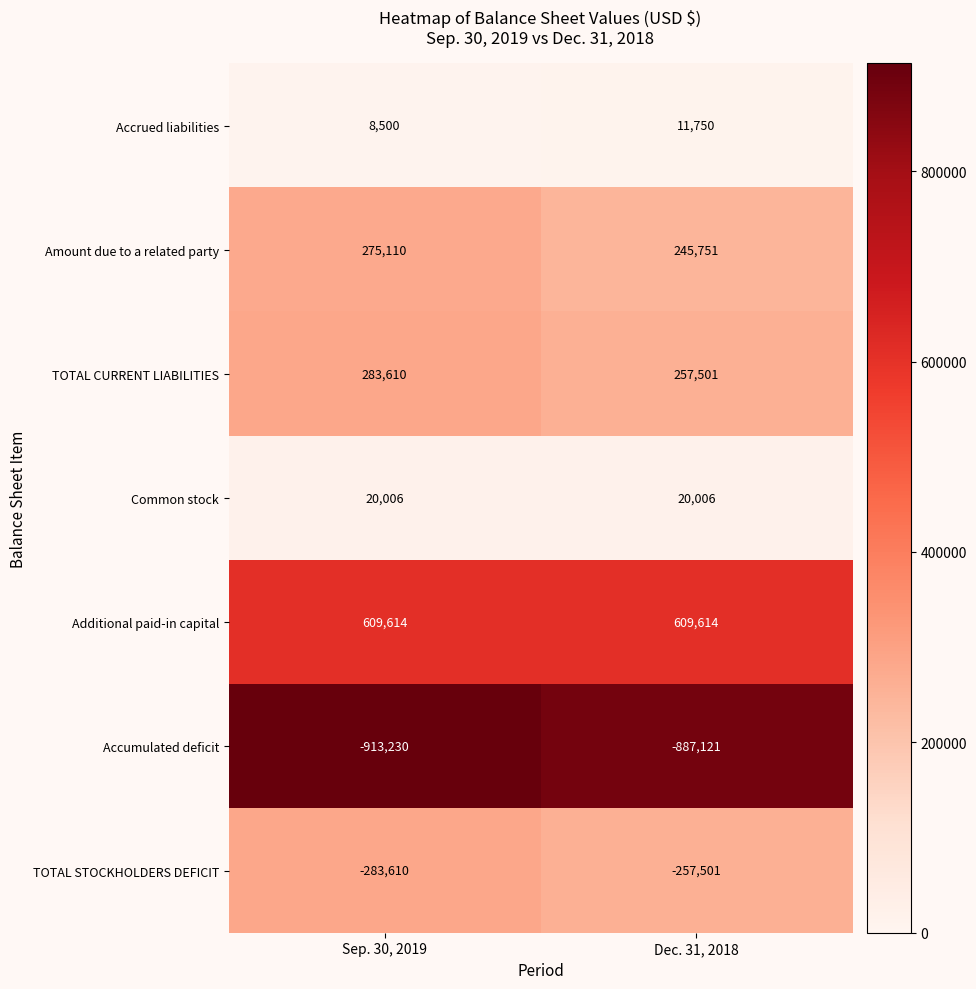

Reading left to right, list all the values displayed in this chart.

Accrued liabilities: 8500	11750
Amount due to a related party: 275110	245751
TOTAL CURRENT LIABILITIES: 283610	257501
Common stock: 20006	20006
Additional paid-in capital: 609614	609614
Accumulated deficit: -913230	-887121
TOTAL STOCKHOLDERS DEFICIT: -283610	-257501